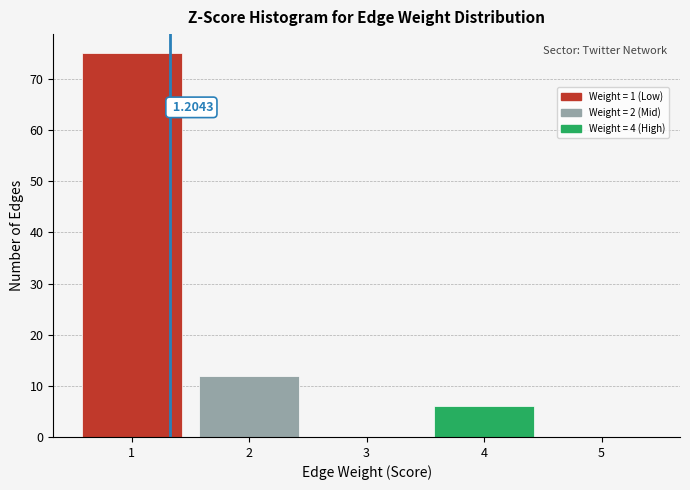

Over which range of the x-axis is the bar tallest?

0.5 to 1.5